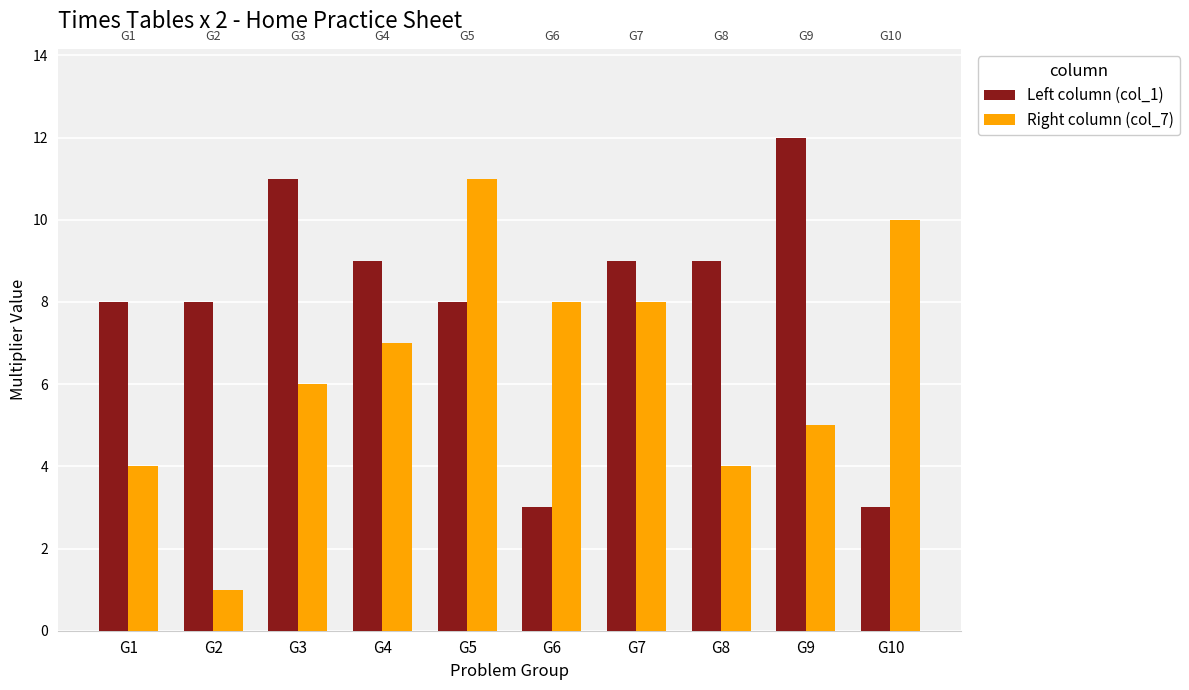

Reading left to right, list all the values displayed in this chart.

Left column (col_1): 8	8	11	9	8	3	9	9	12	3
Right column (col_7): 4	1	6	7	11	8	8	4	5	10